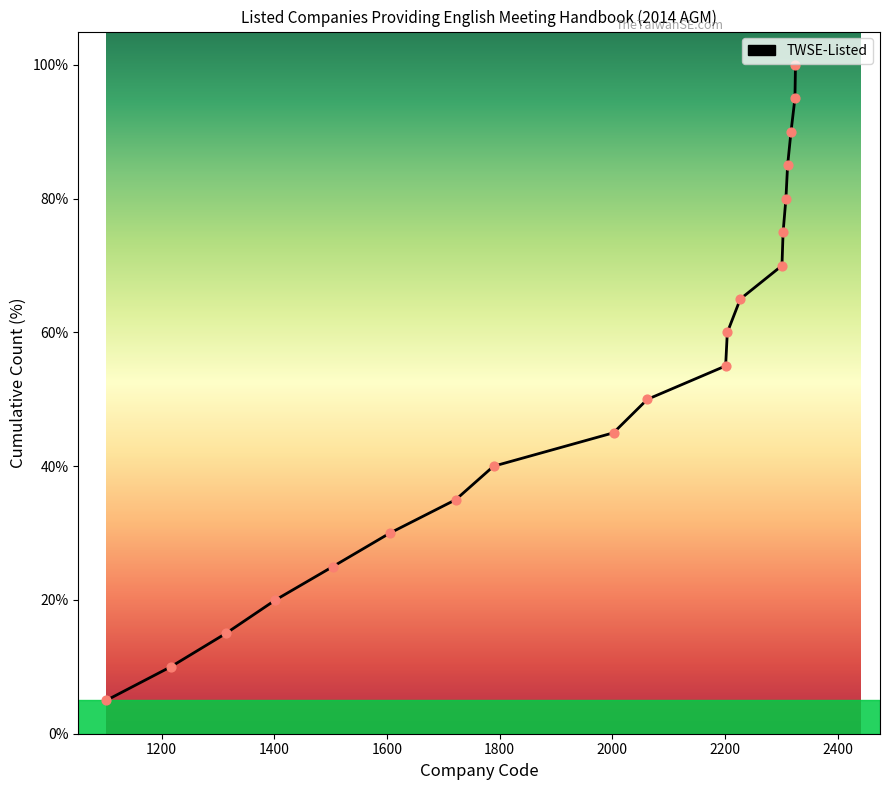

What is the greatest value displayed?

100.0